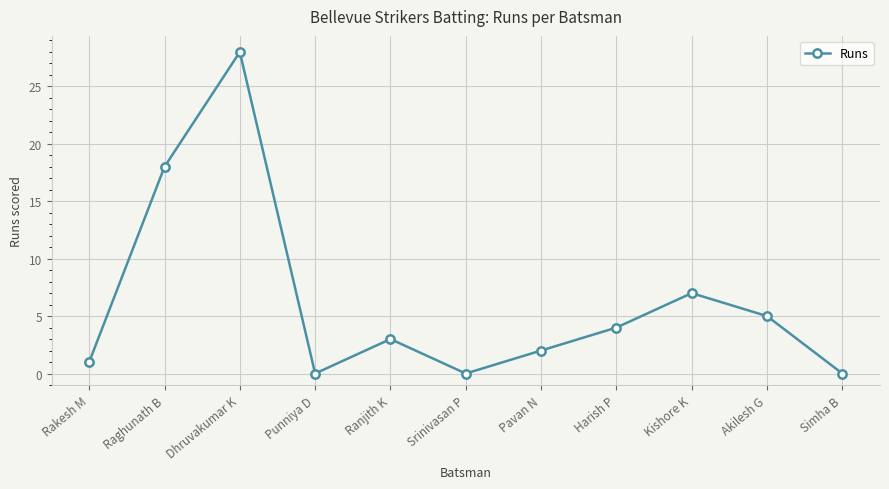

How many data points does each series have?

11